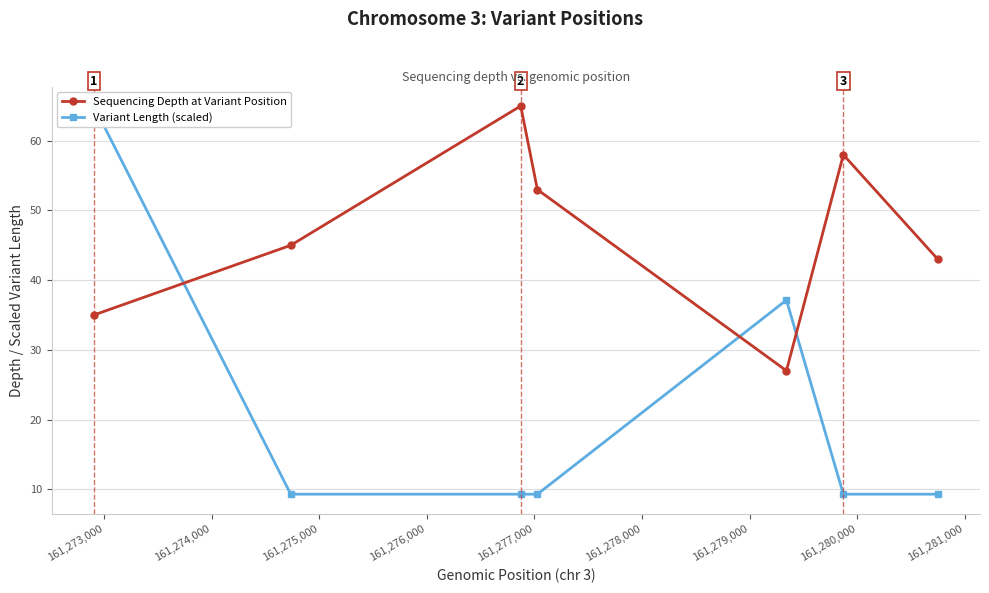

What is the value of the Sequencing Depth at Variant Position point at the 4th from the left?

53